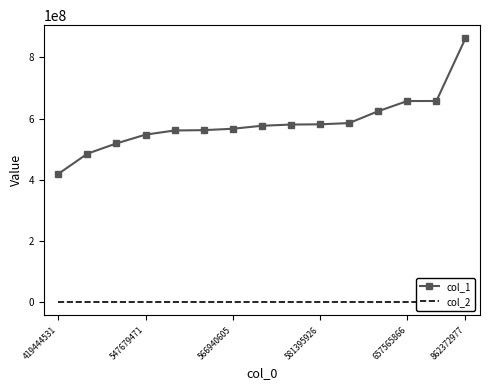

Does the chart have visible grid lines?

No